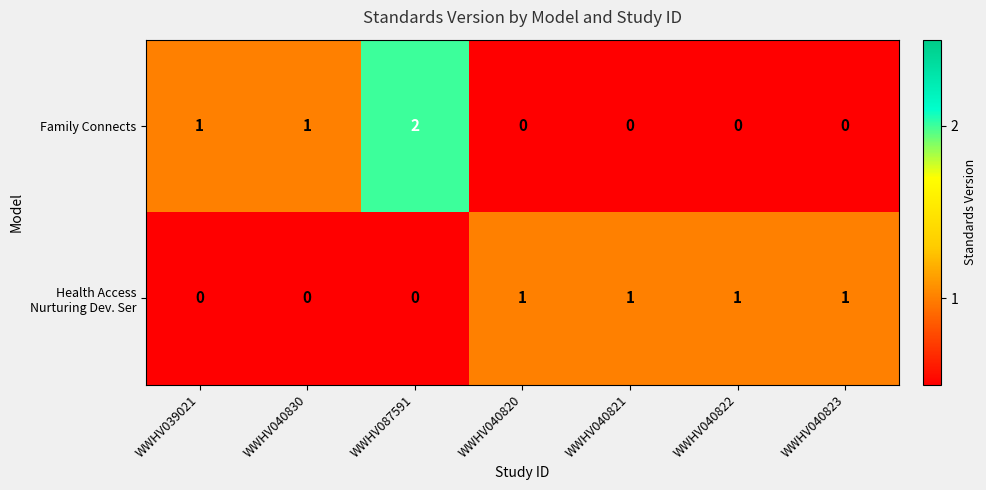

Which label corresponds to the largest value in the chart?

WWHV087591